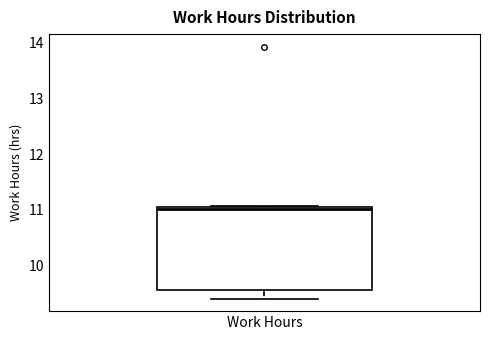

Where does the median line of the box for Work Hours sit on the y-axis? The values are not printed on the chart, so give them approximately, as read against the axis.

11.0